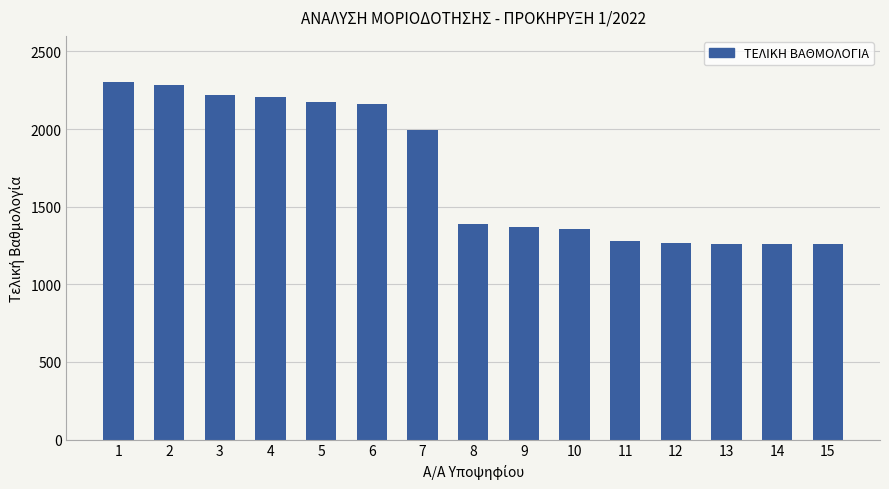

What is the average value?

1717